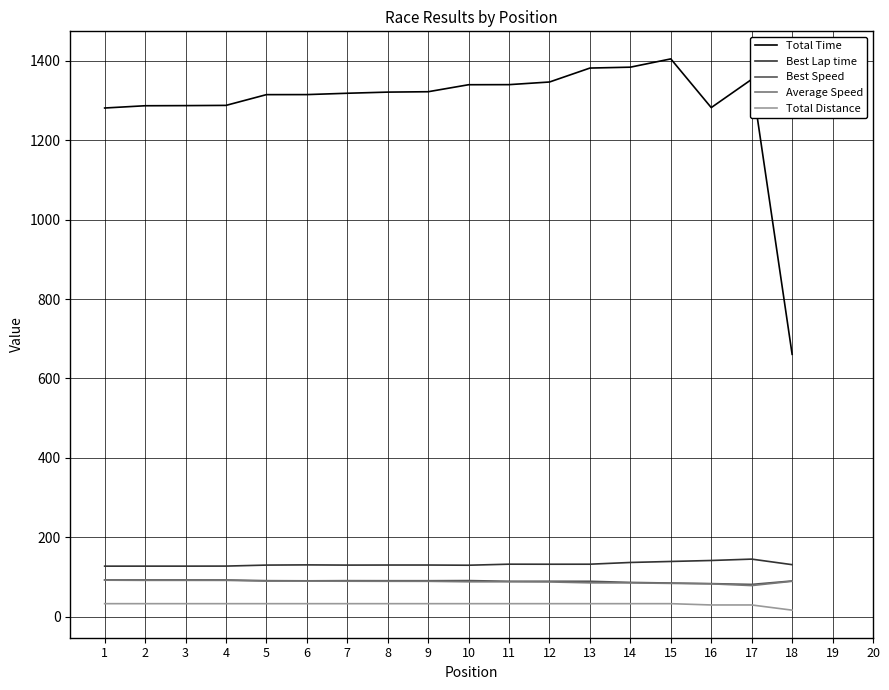

Does the chart display data point markers on the line(s)?

No